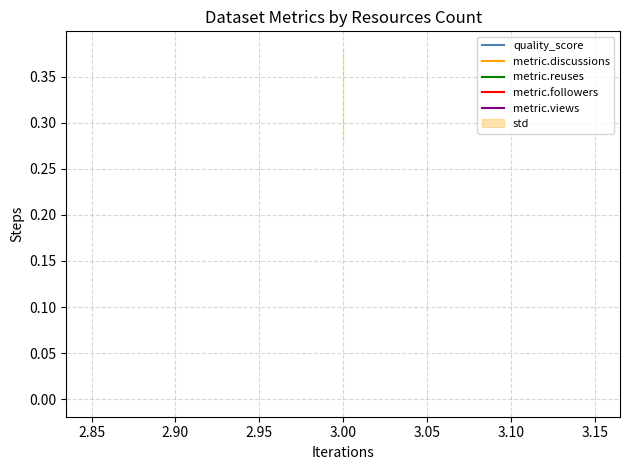

What is the average value of the quality_score series?

0.3